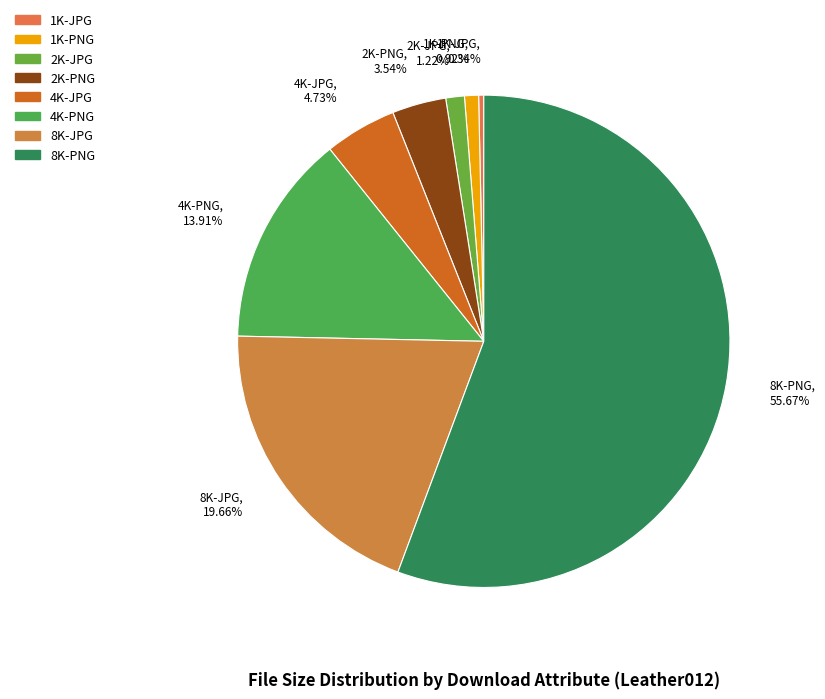

Which category has the biggest portion of the pie?

8K-PNG